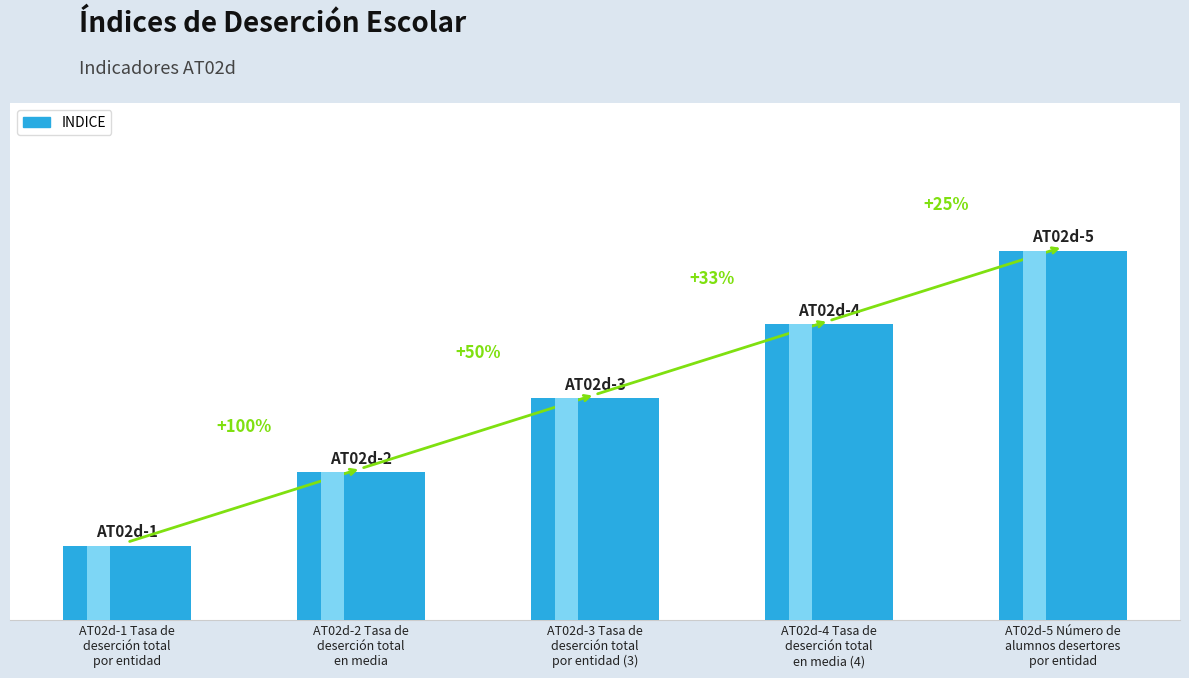

What is the sum of the values at AT02d-4 Tasa de
deserción total
en media (4) and AT02d-2 Tasa de
deserción total
en media?

6